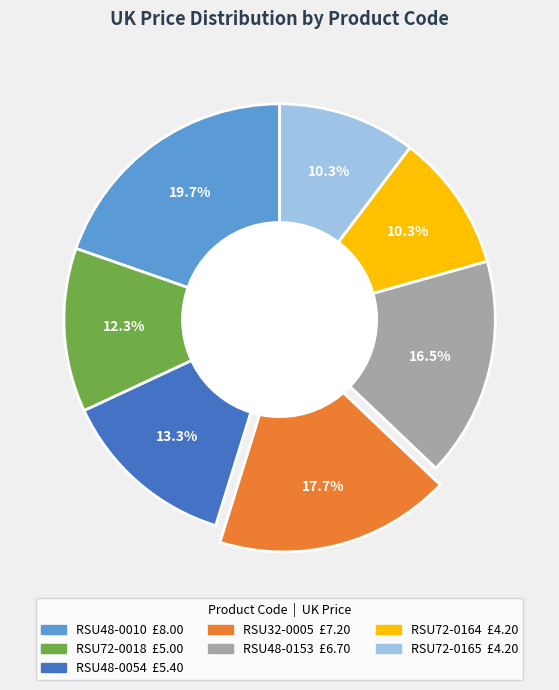

Approximately how many times larger is the value at RSU48-0153 compared to RSU48-0010?

0.8